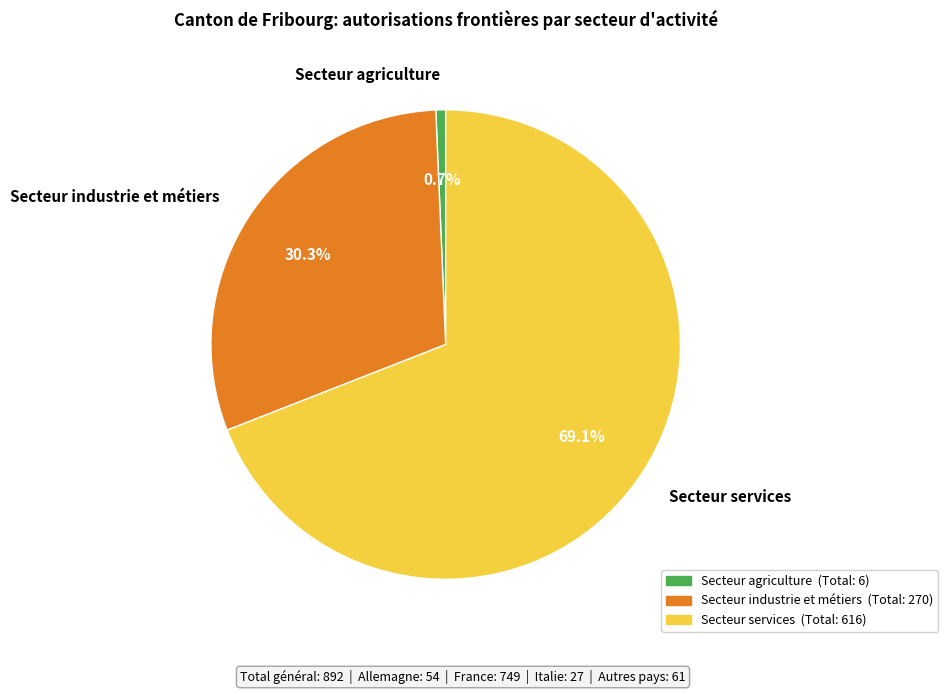

What is the majority slice?

Secteur services